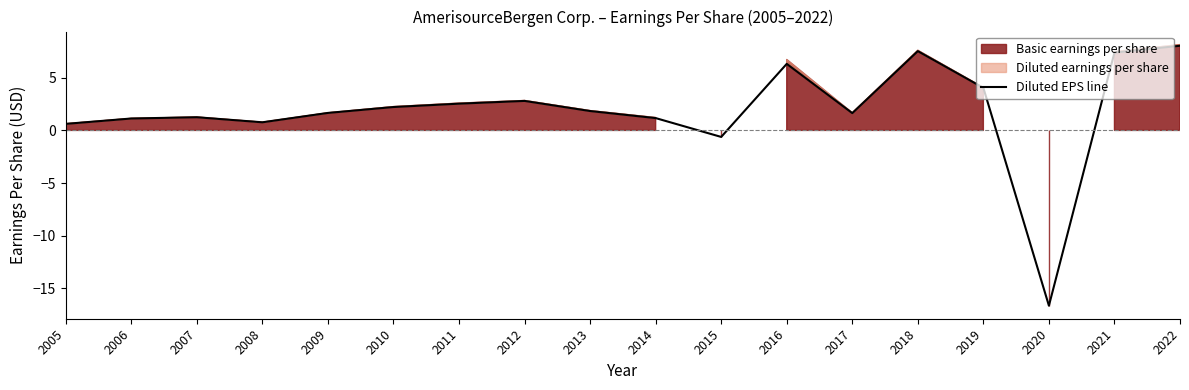

At which label is the value closest to -4?

2015